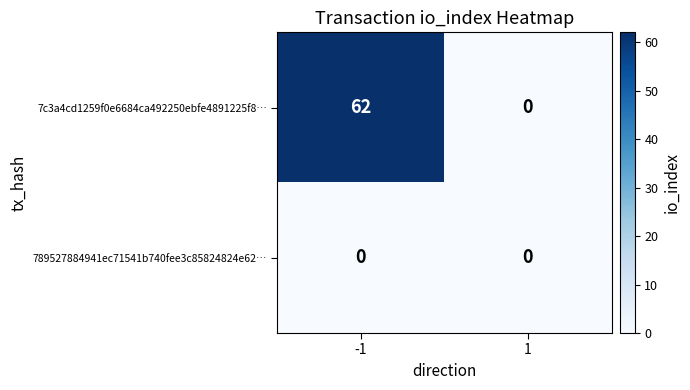

List the series in order of their overall mean, lowest first.

789527884941ec71541b740fee3c85824824e62…, 7c3a4cd1259f0e6684ca492250ebfe4891225f8…